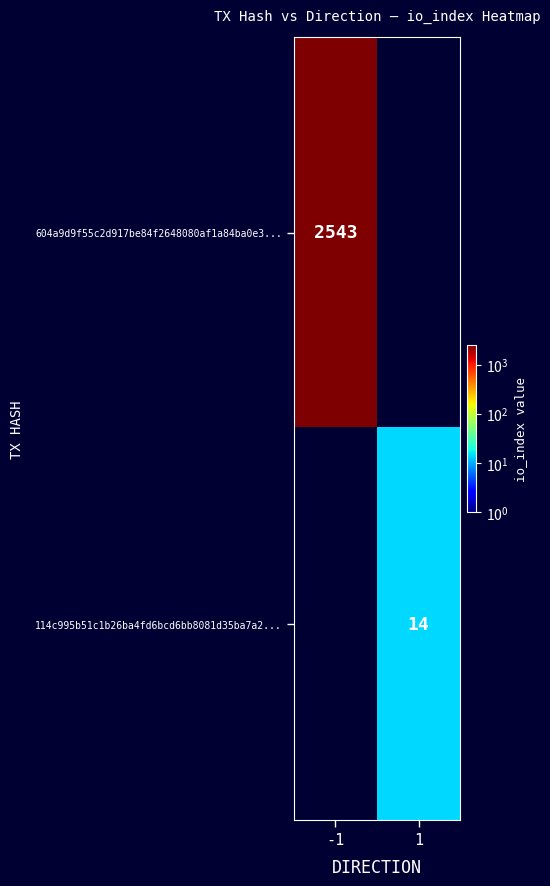

How many distinct data groups are displayed?

2